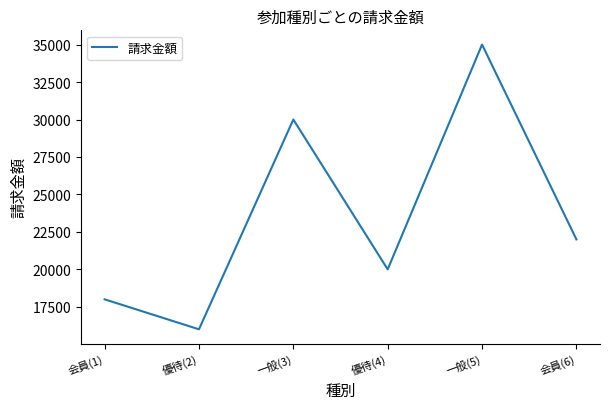

Where is the first local minimum?

優待(2)